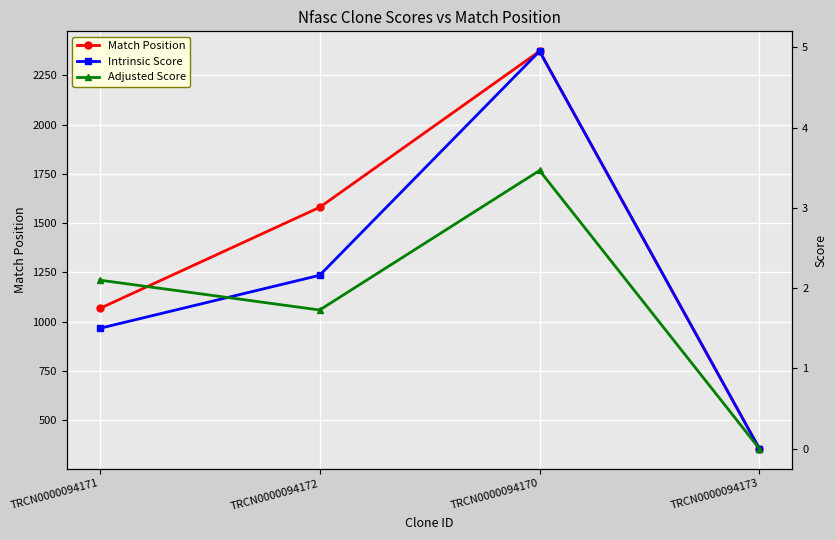

Which has a higher value, TRCN0000094172 or TRCN0000094173?

TRCN0000094172